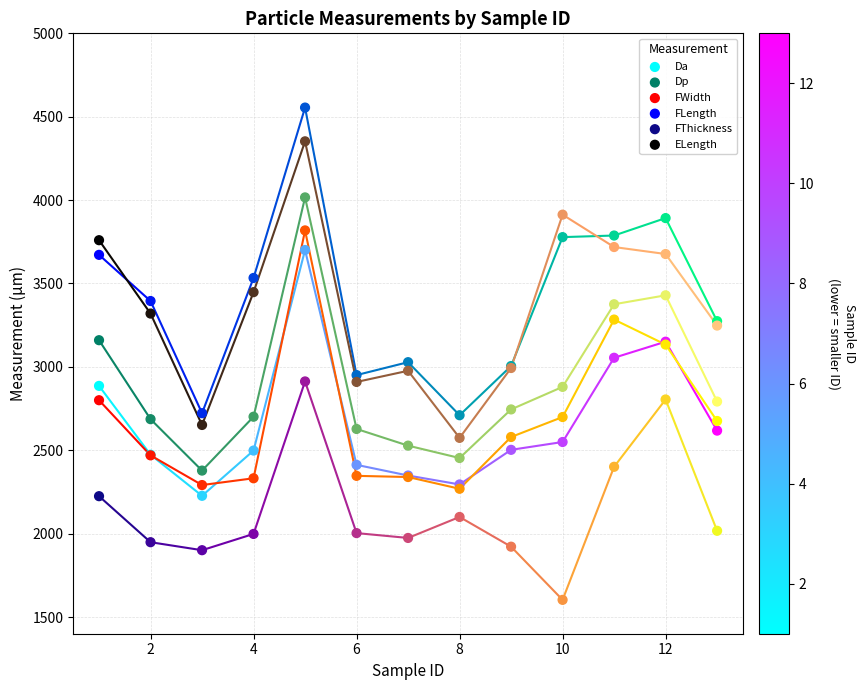

Which series contains the lowest Y value?

FThickness